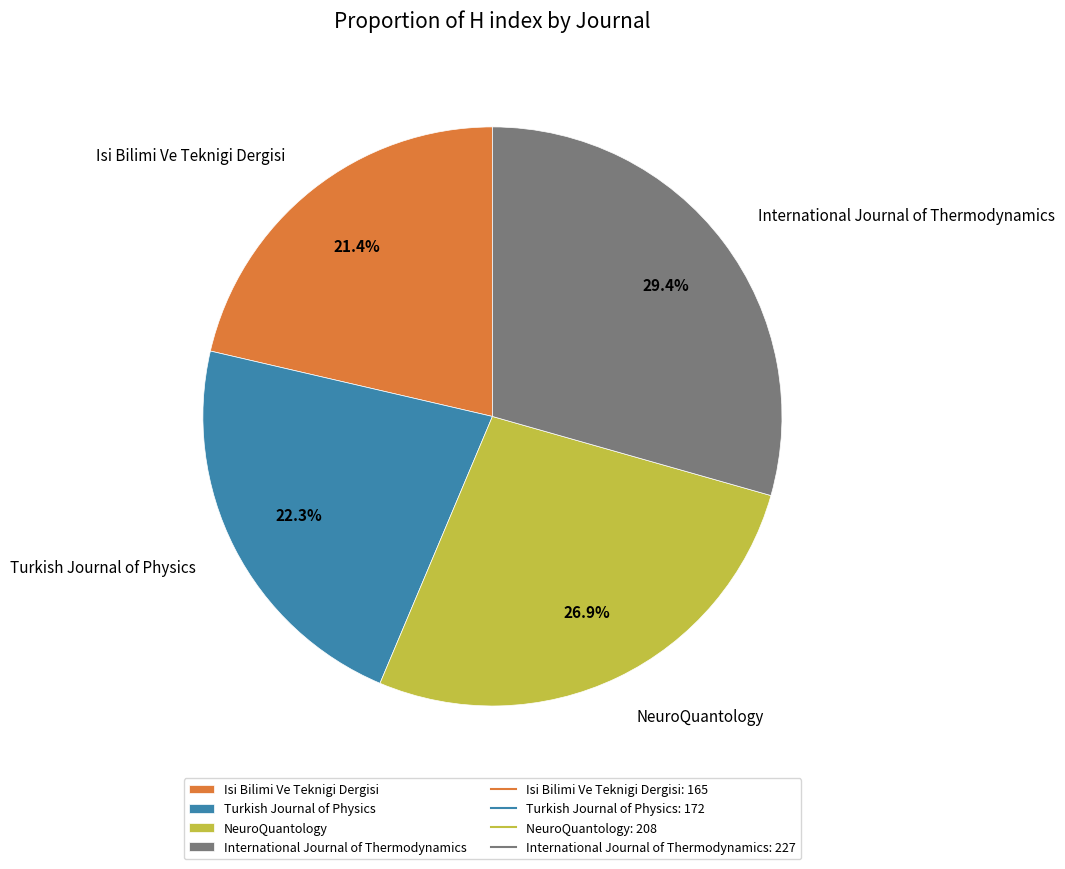

To the nearest percent, what is the difference between the Turkish Journal of Physics and International Journal of Thermodynamics slice percentages?

7%